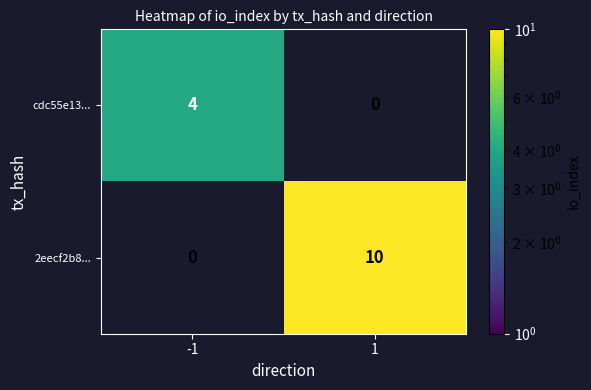

The value of cdc55e13... at -1 is 4. True or false?

True